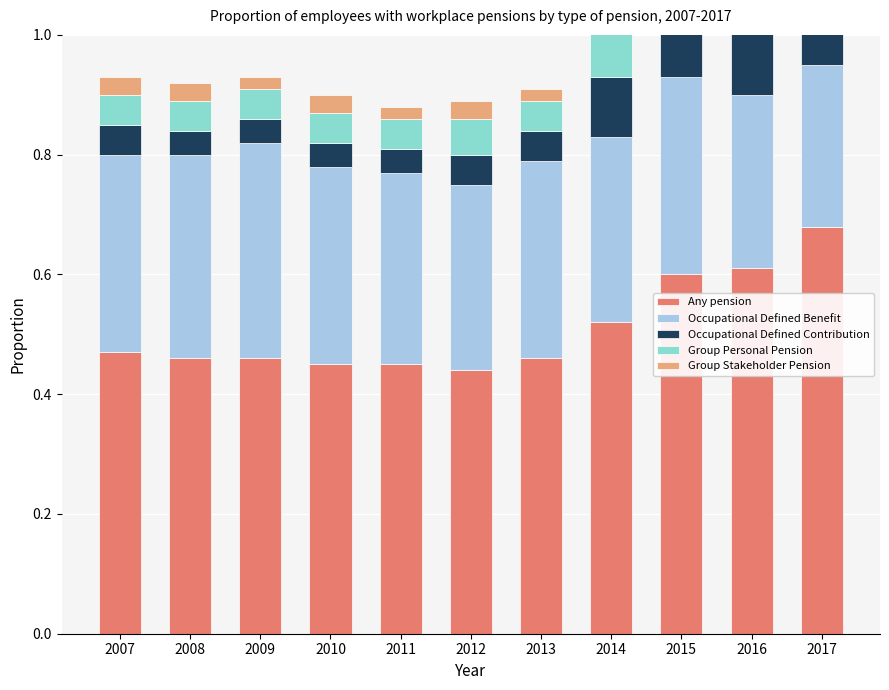

How many bars are there in total?

55